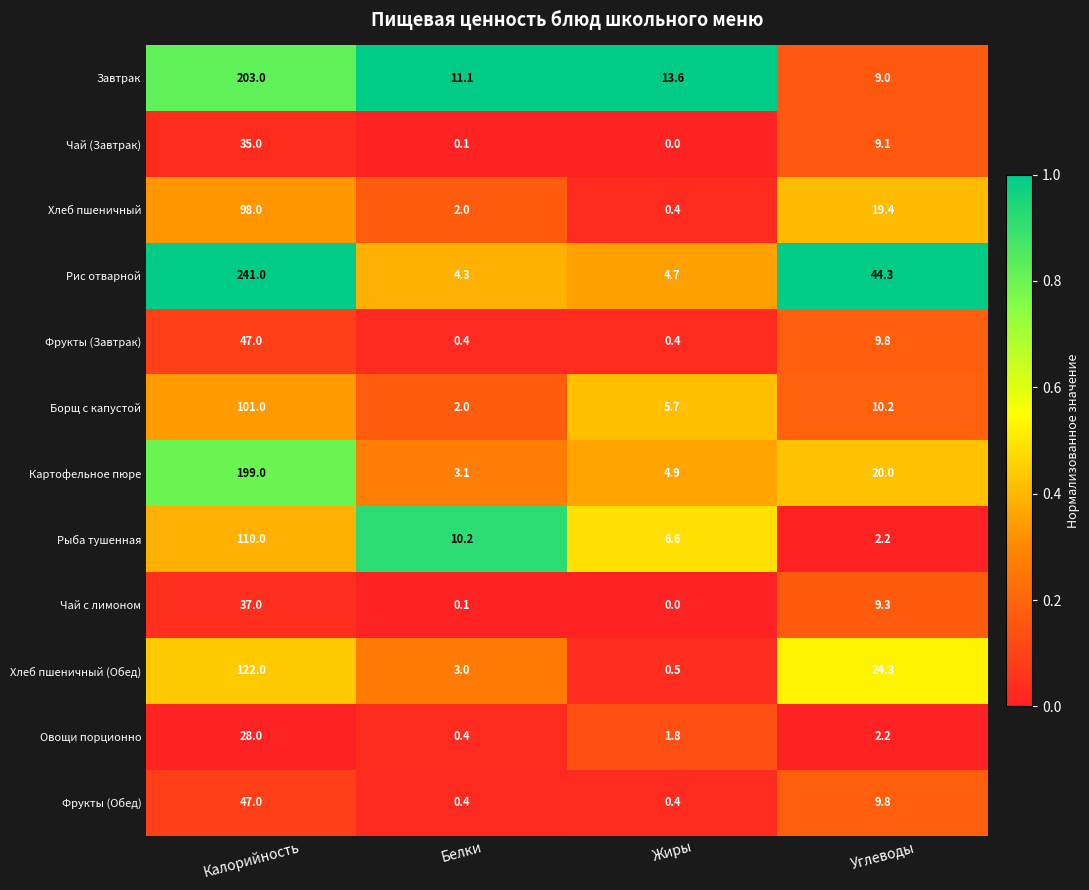

Which category has the highest value across all series?

Калорийность